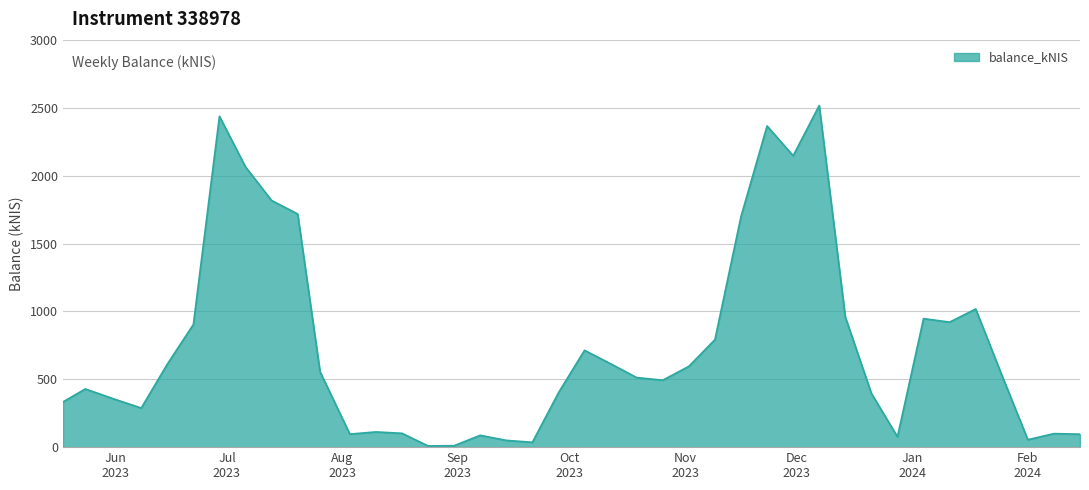

What is the difference between the maximum and minimum values?

2508.5